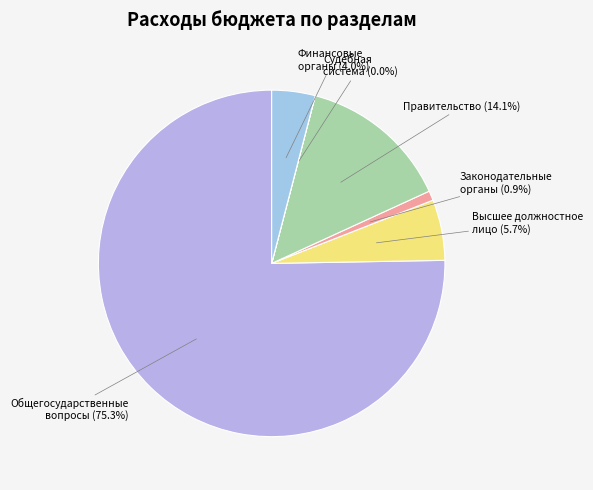

Does Высшее должностное лицо account for over 50% of the chart?

No